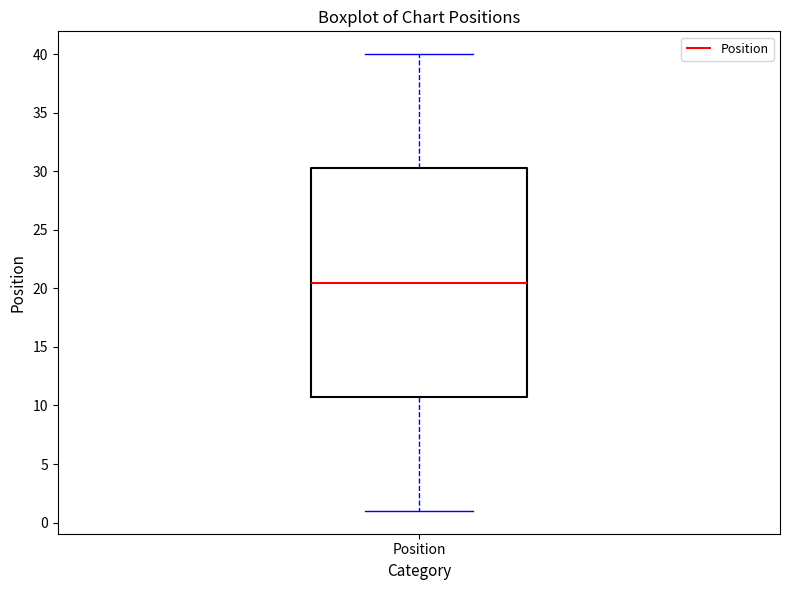

Read this box plot against the y-axis: the position of the median line, the range covered by the box, and the ends of both whiskers. The values are not printed on the chart, so give them approximately, as read against the axis.

median 20.5, box 11.0 to 30.5, whiskers 1.0 to 40.0